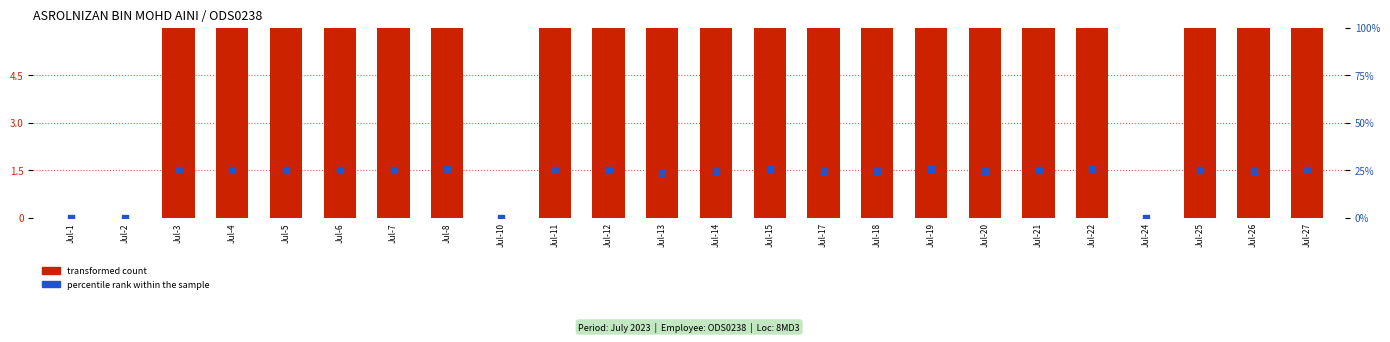

What are all the series names shown in the legend?

transformed count, percentile rank within the sample